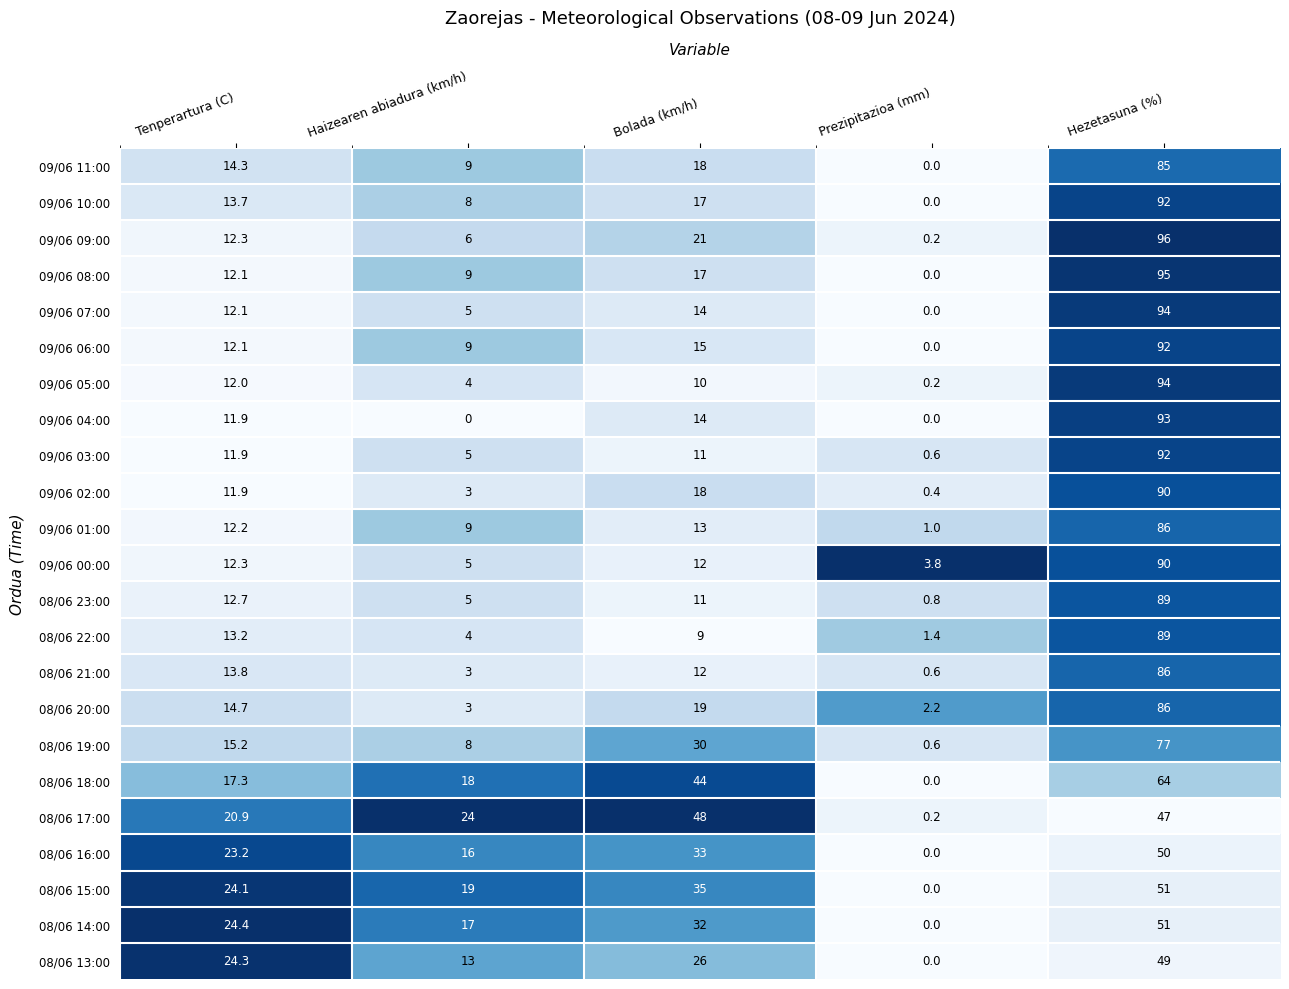

Is the value of 09/06 06:00 at Prezipitazioa (mm) greater than the value of 08/06 18:00 at Hezetasuna (%)?

No